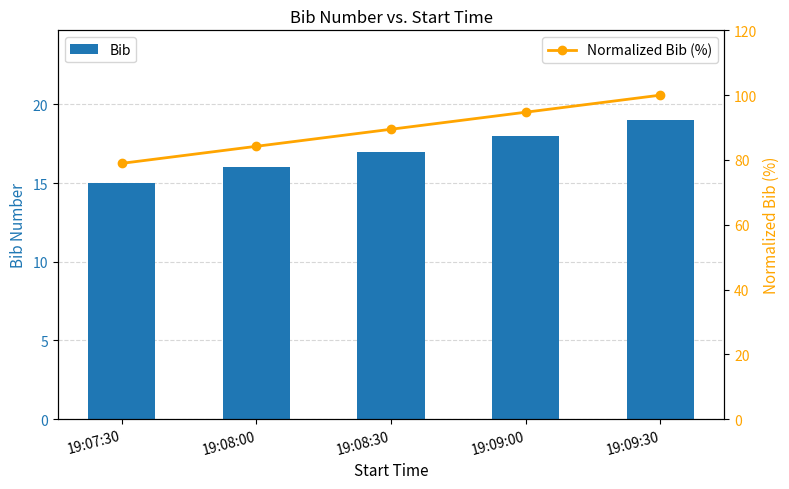

What is the sum of the Bib values at 19:09:30 and 19:08:30?

36.0